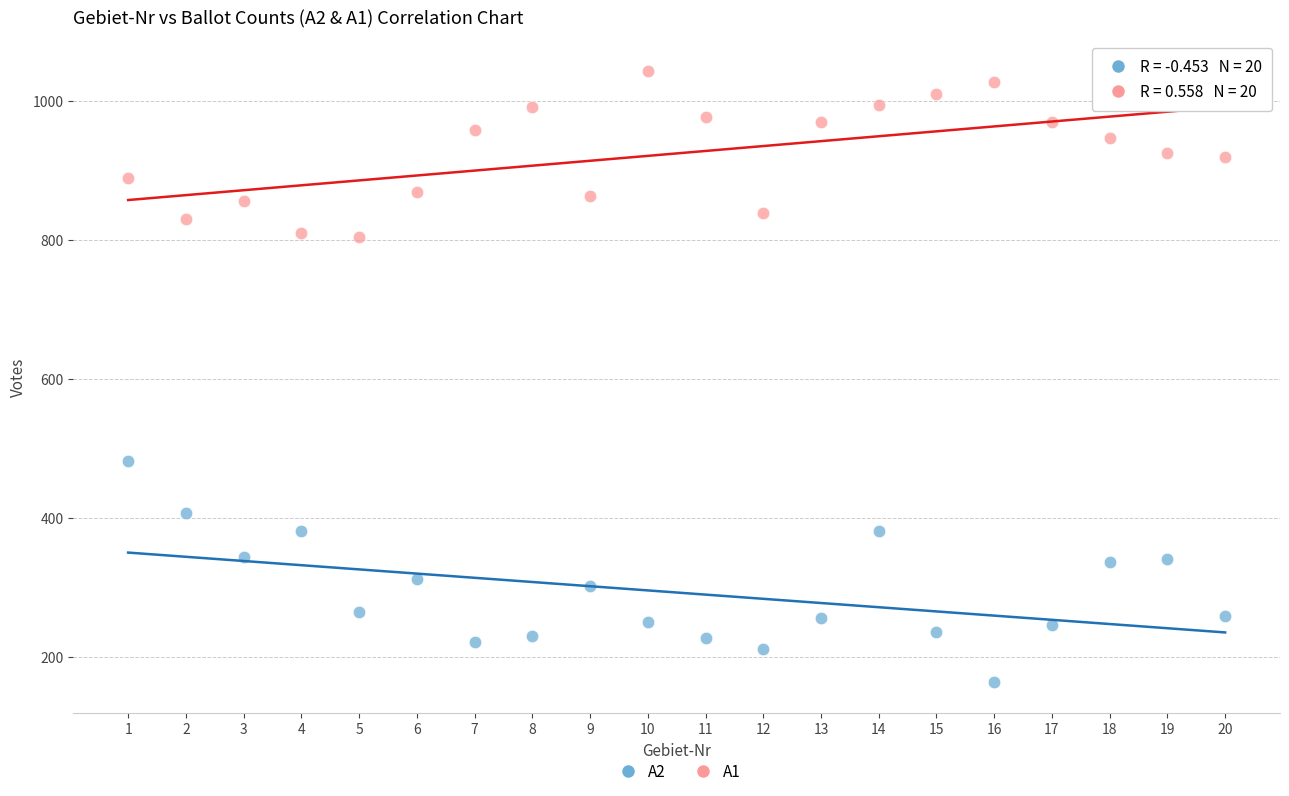

What is the X range (max minus min) for the scatter plot?

19